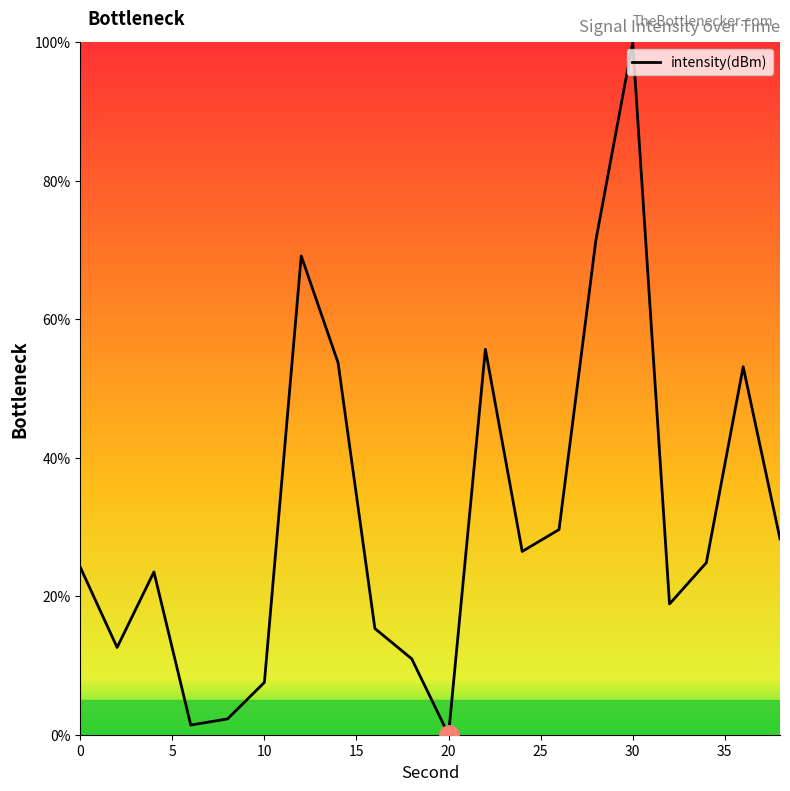

What is the greatest value displayed?

100.0